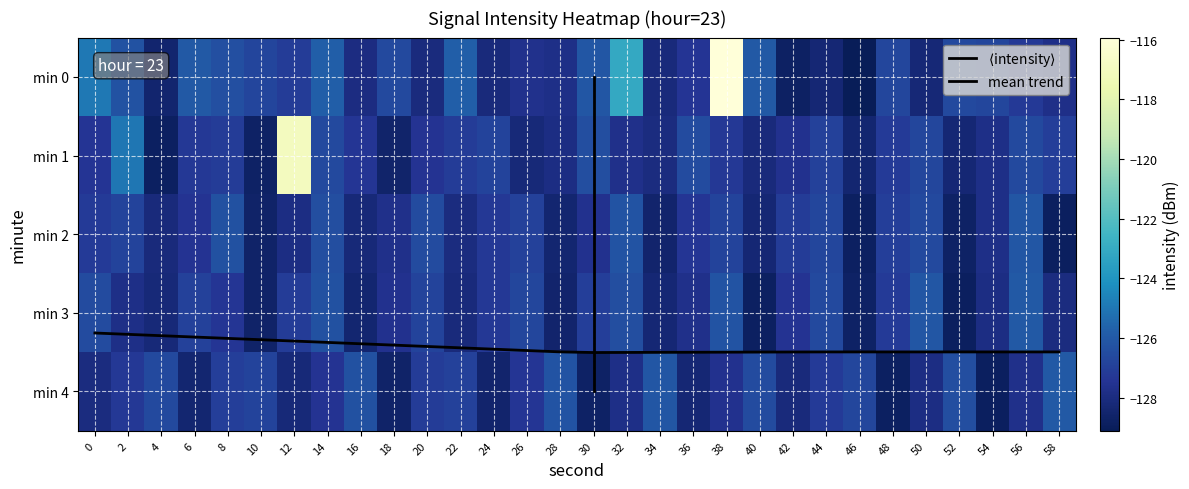

Read the 0 value at 6.

-126.0